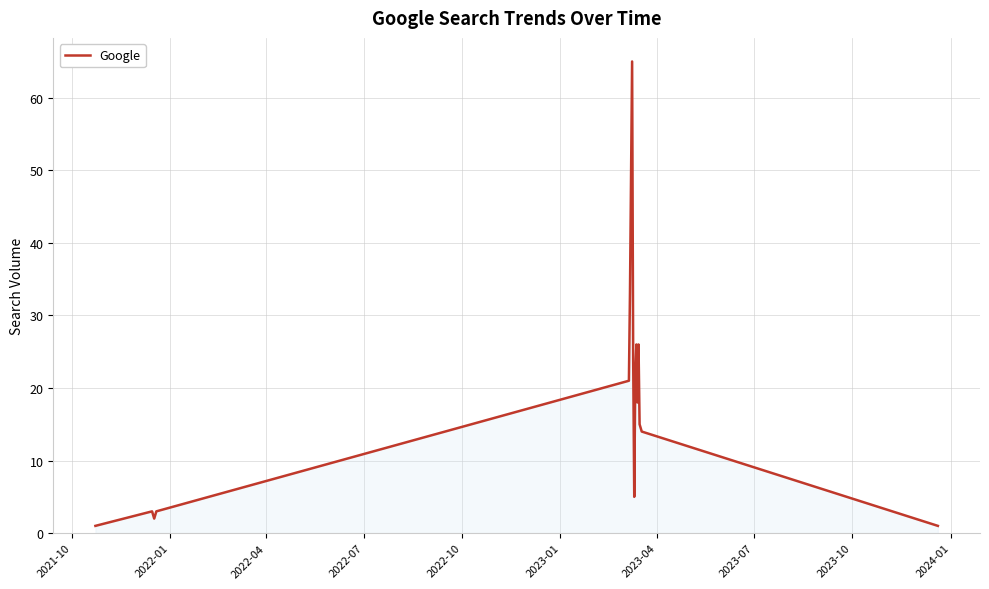

What is the greatest value displayed?

65